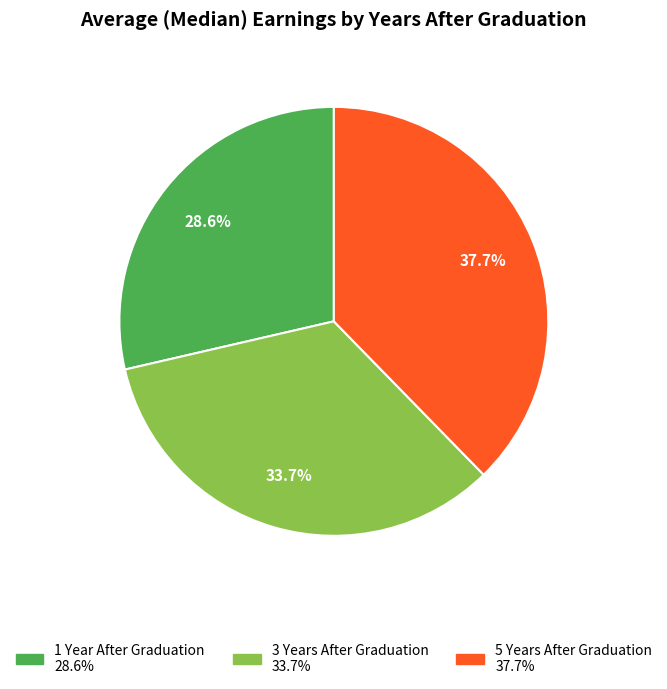

To the nearest percent, what percentage of the pie is 3 Years After Graduation?

34%